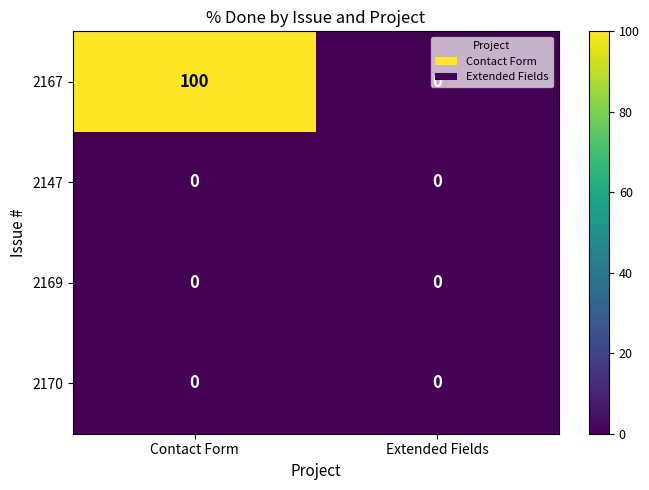

Rank the categories by 2167 value from highest to lowest.

Contact Form, Extended Fields